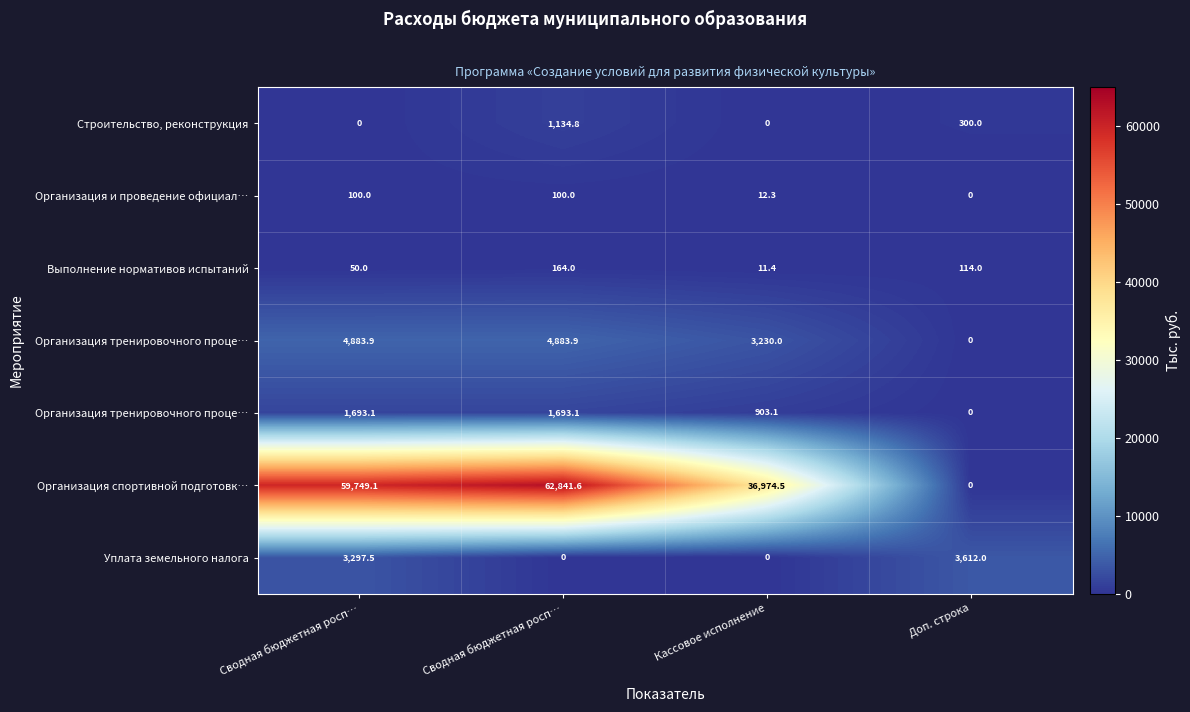

What is the total value across all series at Кассовое исполнение?

41131.3